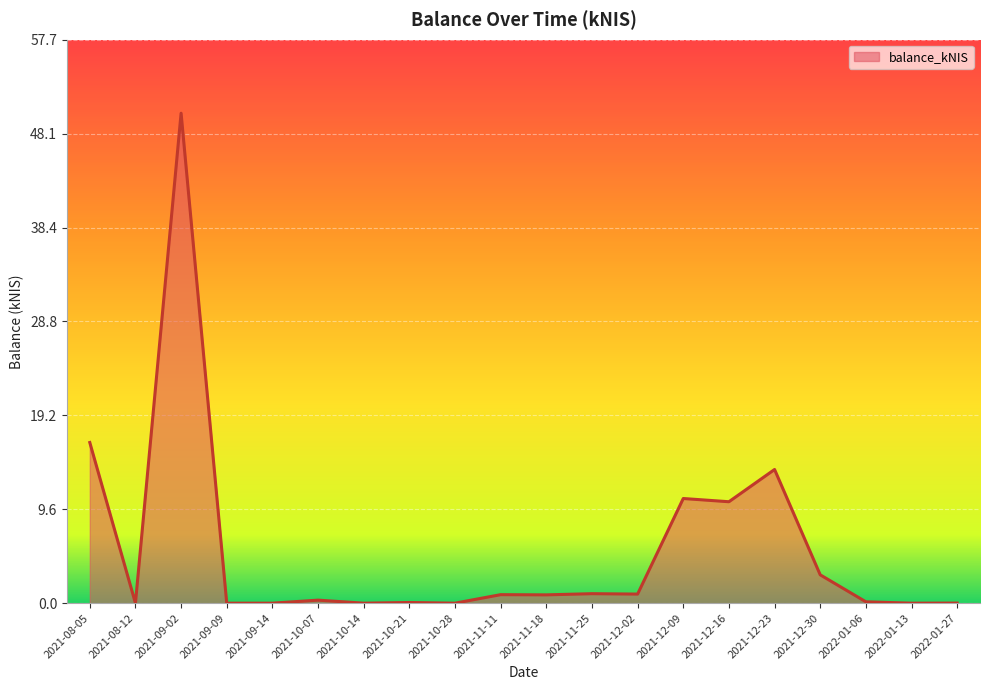

The chart shows a value of 0.0 at 2022-01-27. True or false?

True